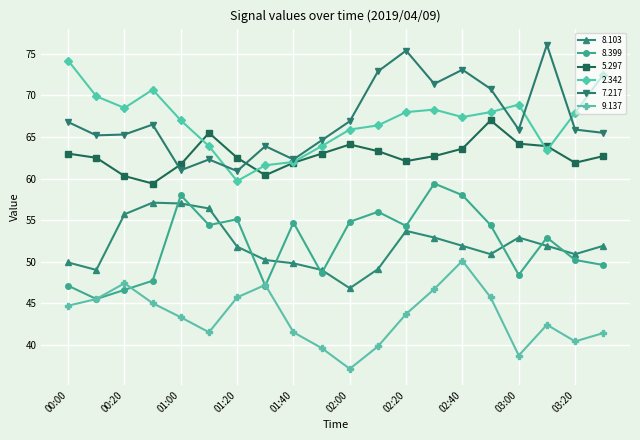

Is this an area chart (filled region under the line)?

No